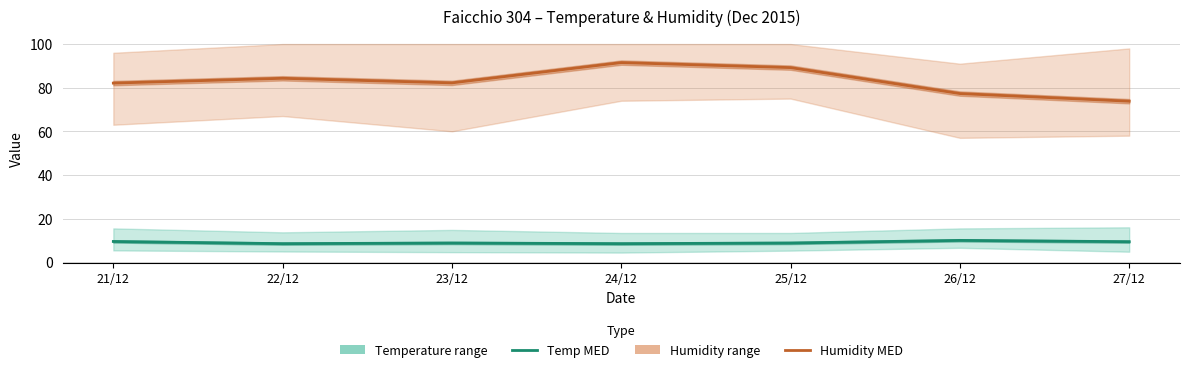

True or false: Humidity MED and Temp MED intersect in this chart.

False